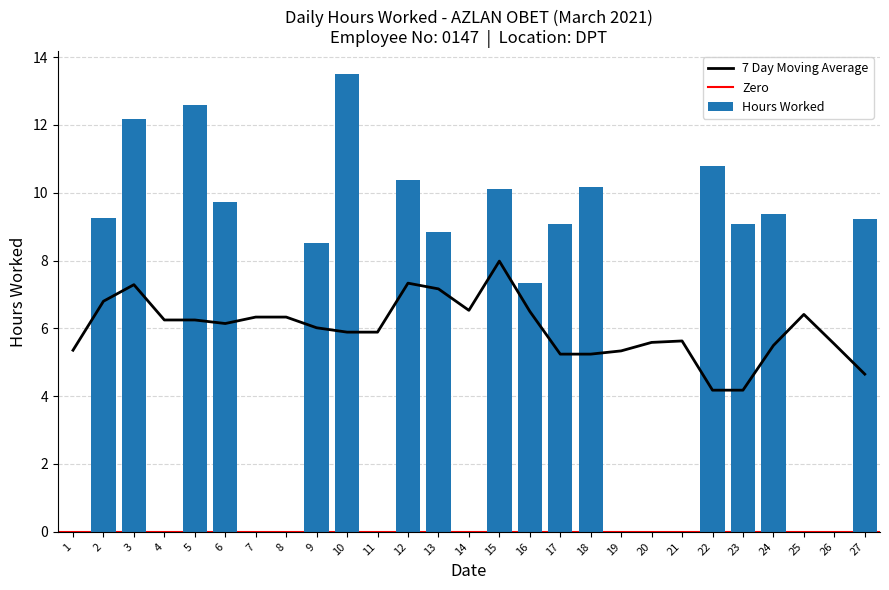

Read the value at 6.

9.7